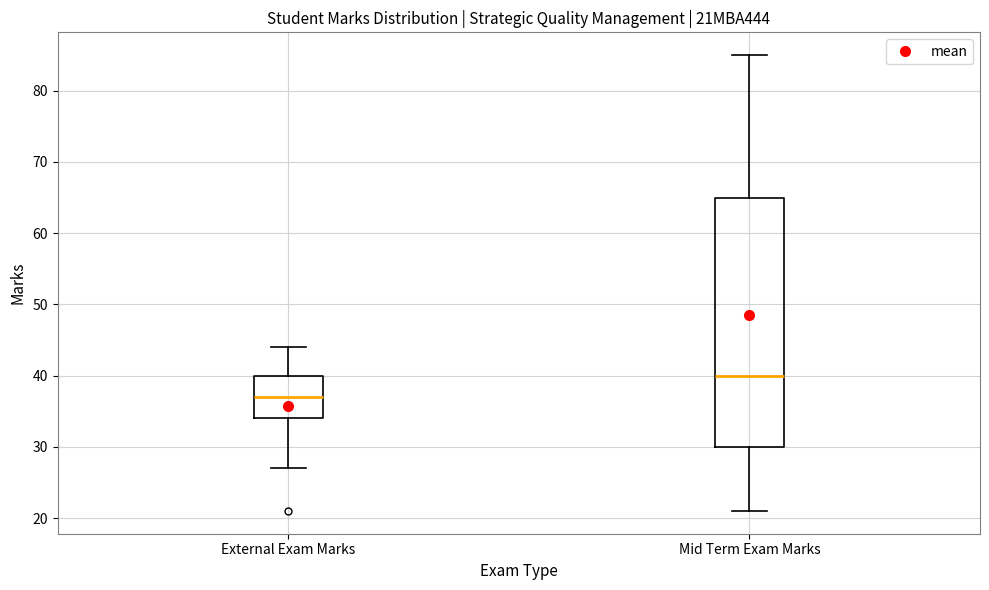

Reading left to right, transcribe this box plot: for each box, give where its median line is, the range the box spans, and where its two whiskers end, as read against the y-axis. The values are not printed on the chart, so give them approximately, as read against the axis.

External Exam Marks: median 37, box 34 to 40, whiskers 27 to 44
Mid Term Exam Marks: median 40, box 30 to 65, whiskers 21 to 85